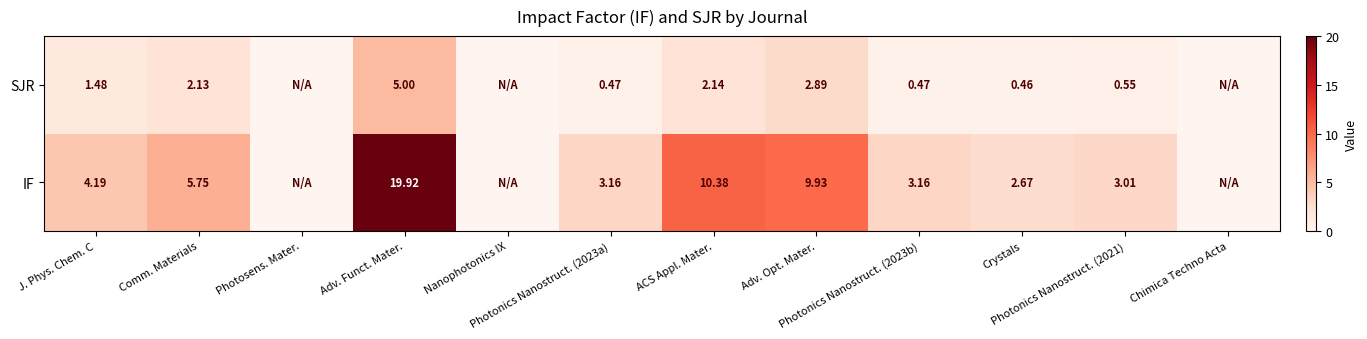

How many distinct data groups are displayed?

2